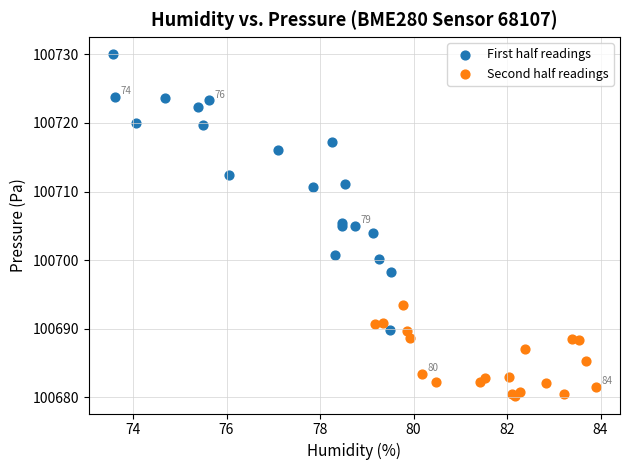

Which series contains the highest Y value?

First half readings